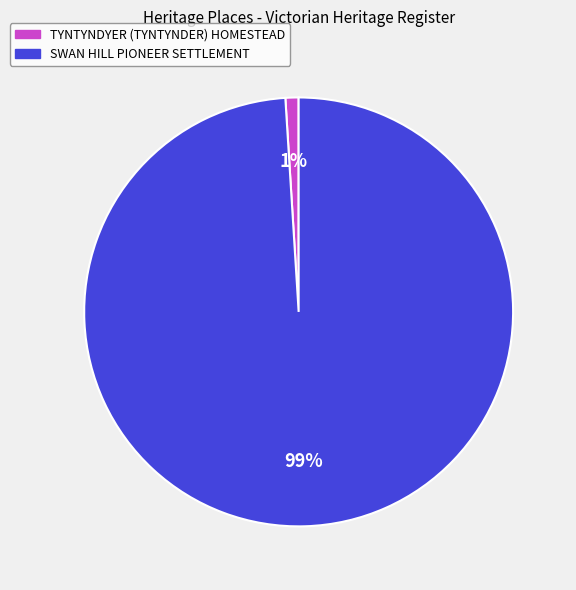

Count the number of slices in the pie.

2